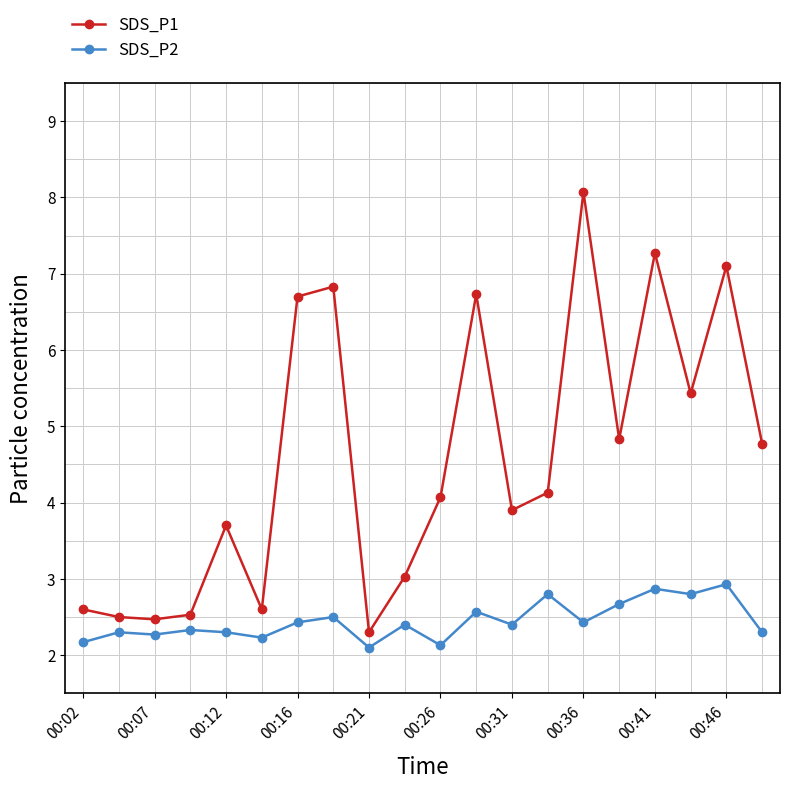

Which series has the largest range (max minus min)?

SDS_P1